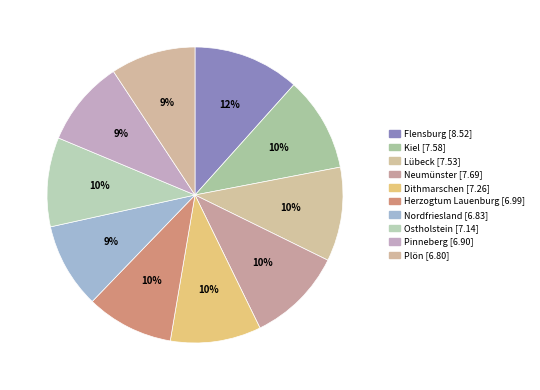

How many slices are in this pie chart?

10